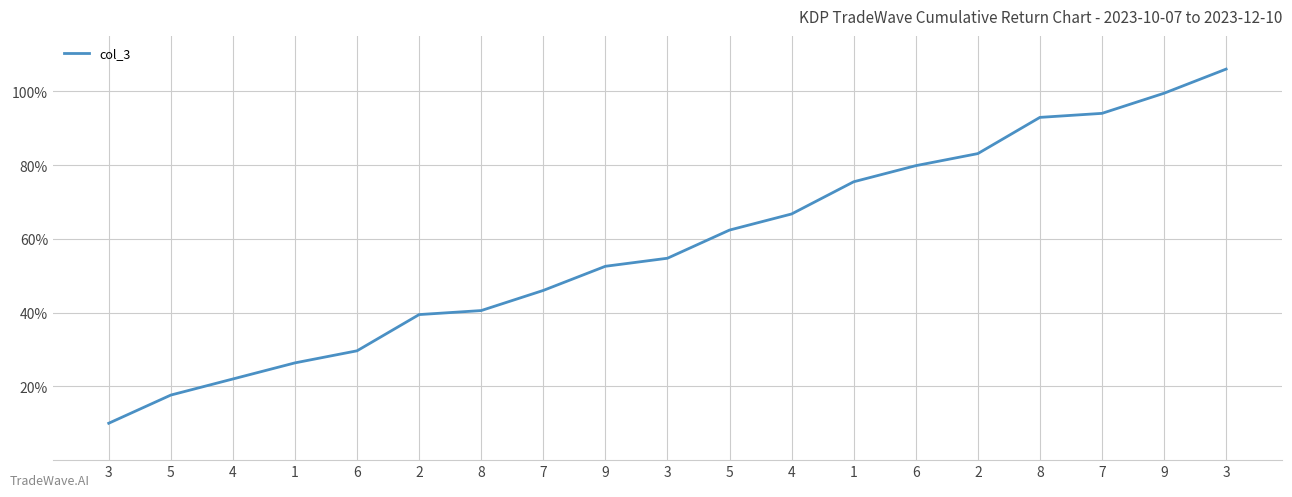

Does the chart have visible grid lines?

Yes